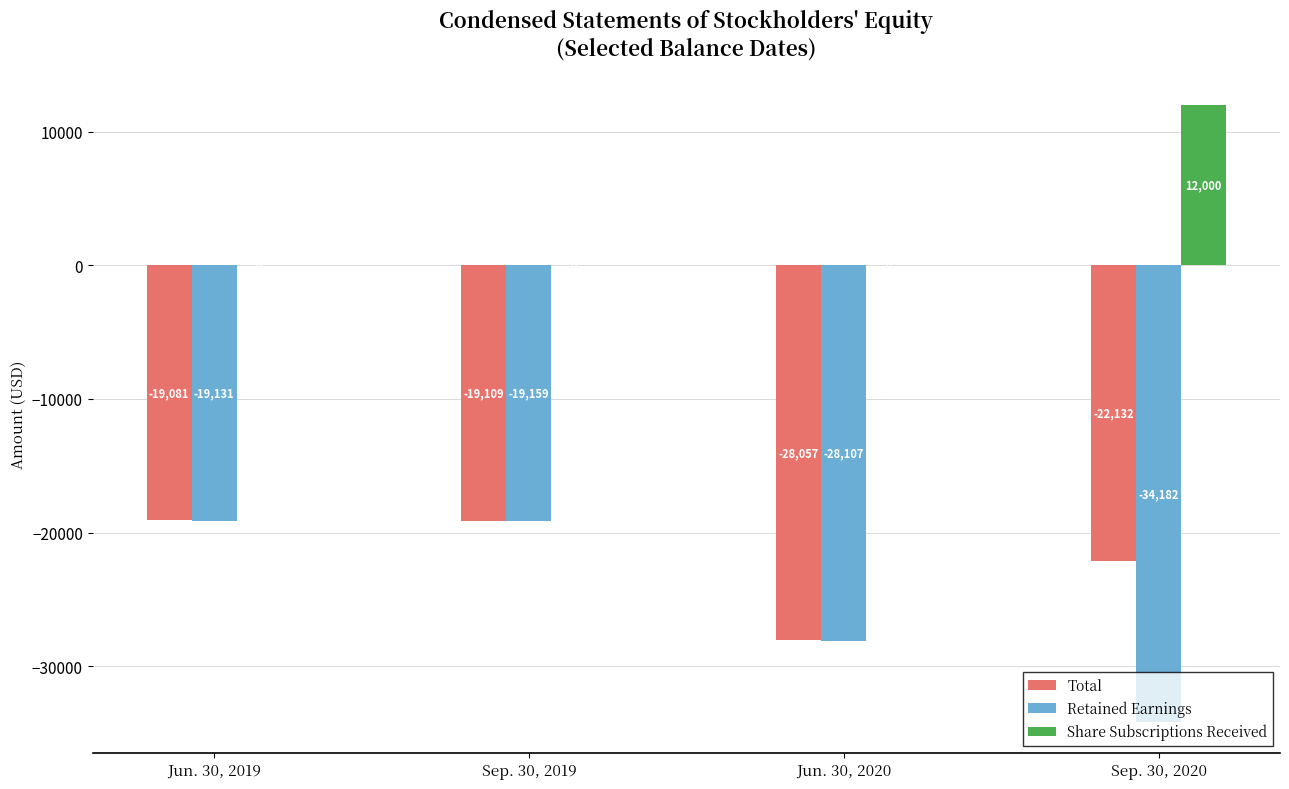

Which series has the largest total across all categories?

Share Subscriptions Received